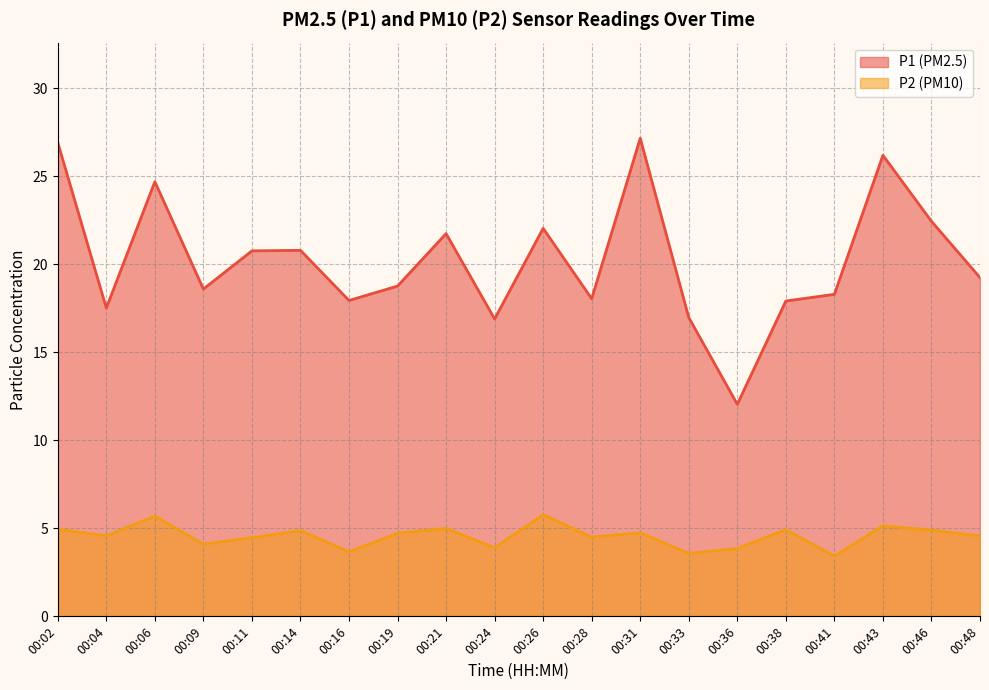

True or false: P2 and P1 cross at least once.

False